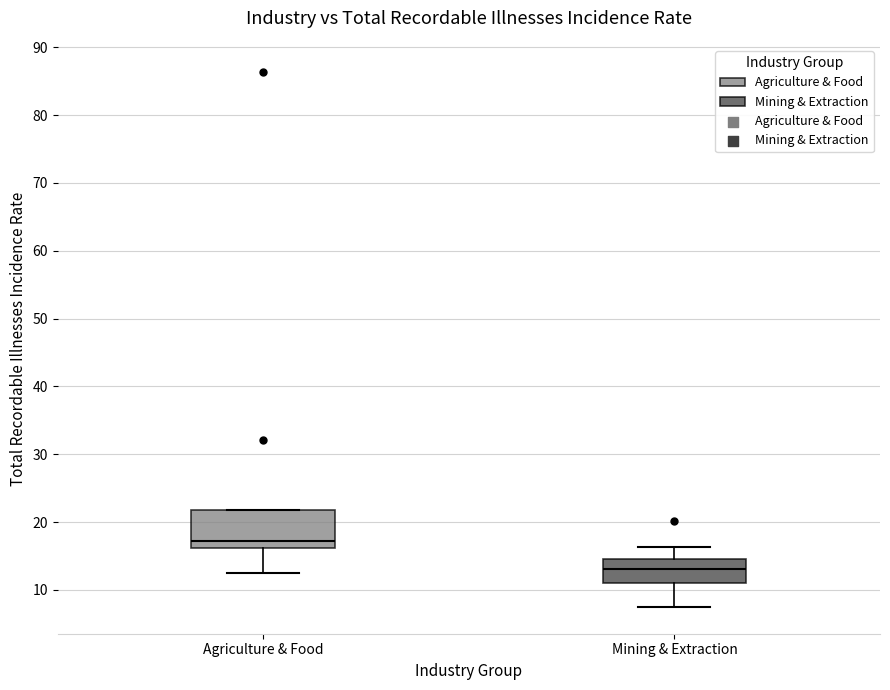

Reading left to right, transcribe this box plot: for each box, give where its median line is, the range the box spans, and where its two whiskers end, as read against the y-axis. The values are not printed on the chart, so give them approximately, as read against the axis.

Agriculture & Food: median 17, box 16 to 22, whiskers 13 to 22
Mining & Extraction: median 13, box 11 to 15, whiskers 8 to 16